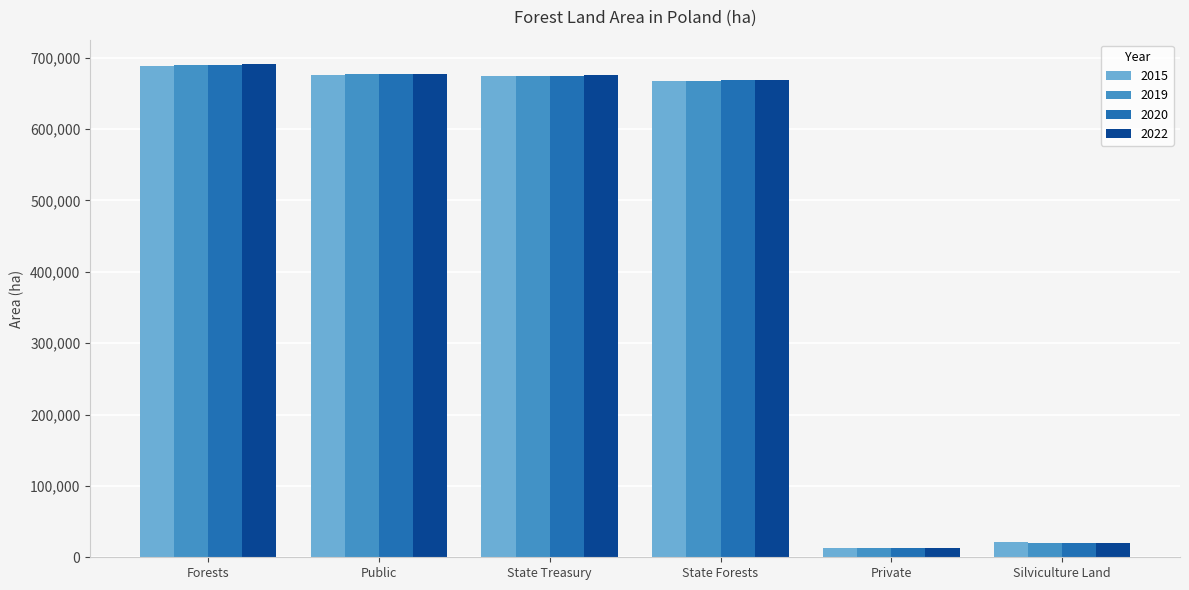

What is the label of the 6th bar from the right?

Forests